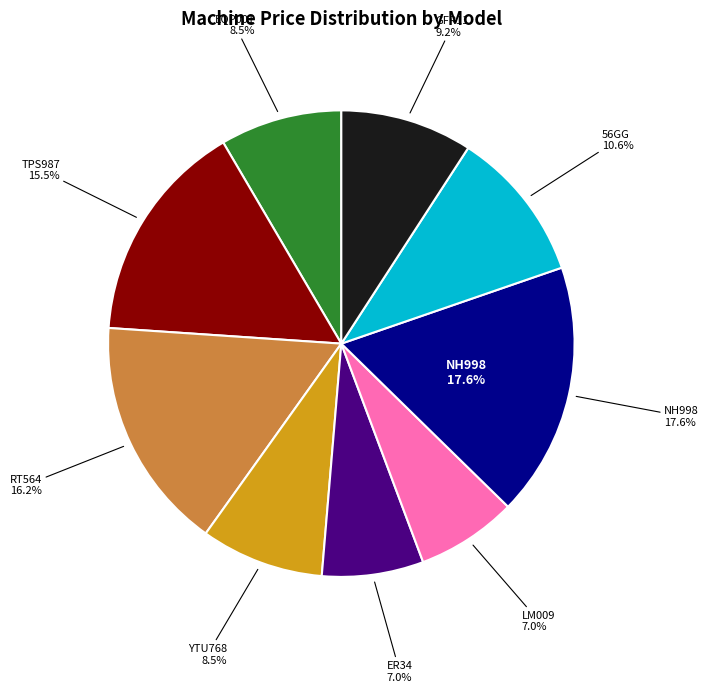

Approximately how many times larger is the value at YTU768 compared to ER34?

1.2